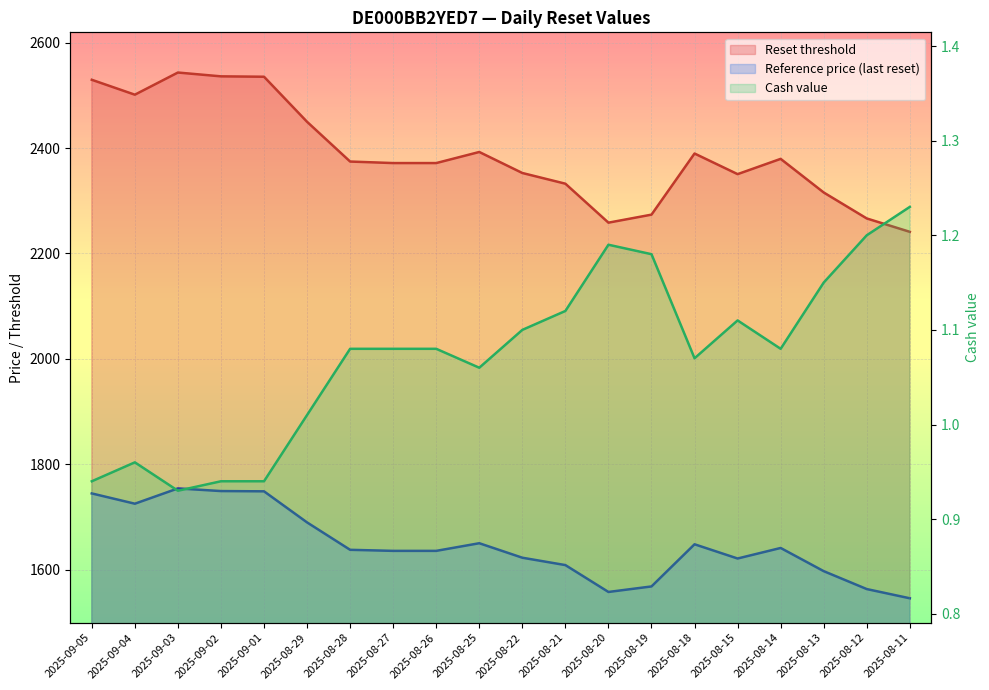

What is the value of the Reset threshold point at the 17th from the left?

2379.4